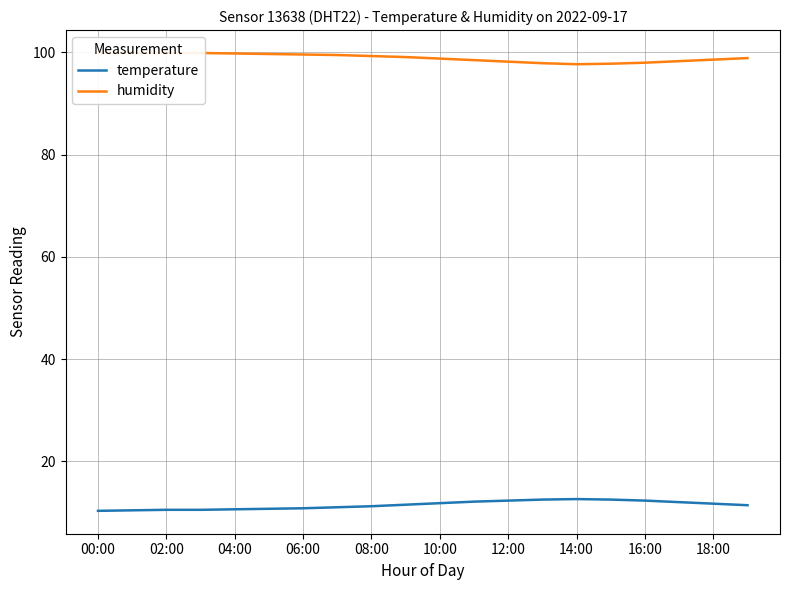

What is the maximum value shown in the chart?

99.9